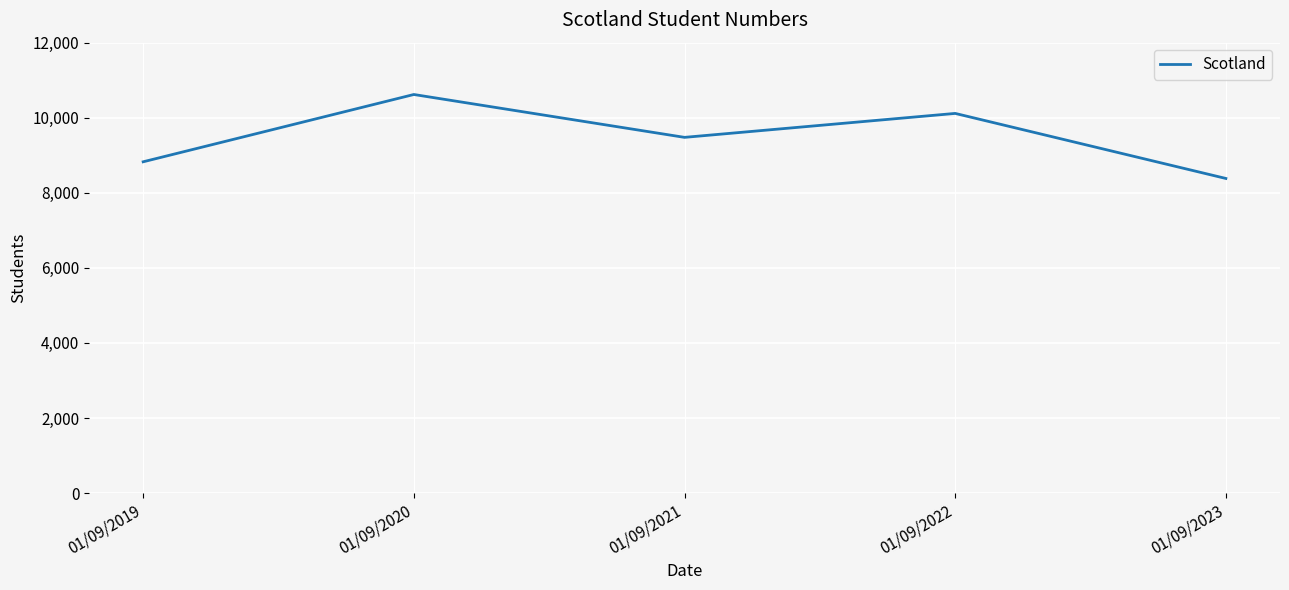

What is the change in value from 01/09/2020 to 01/09/2022?

-504